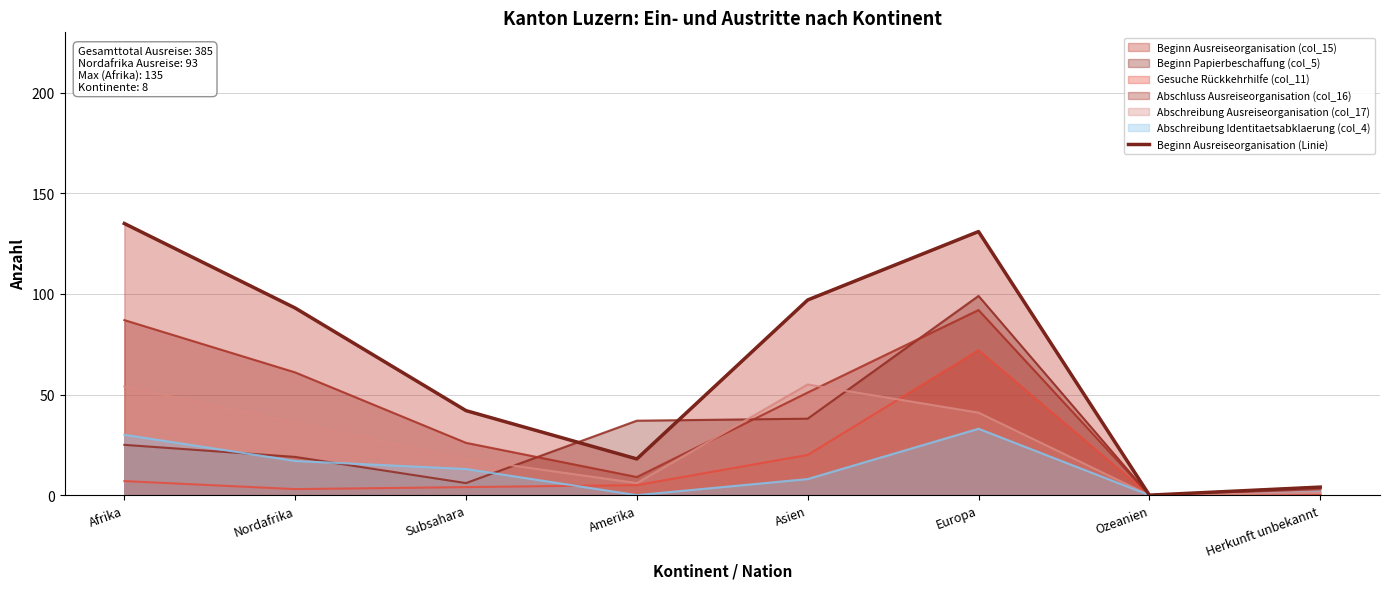

Between Afrika and Nordafrika, which is larger?

Afrika